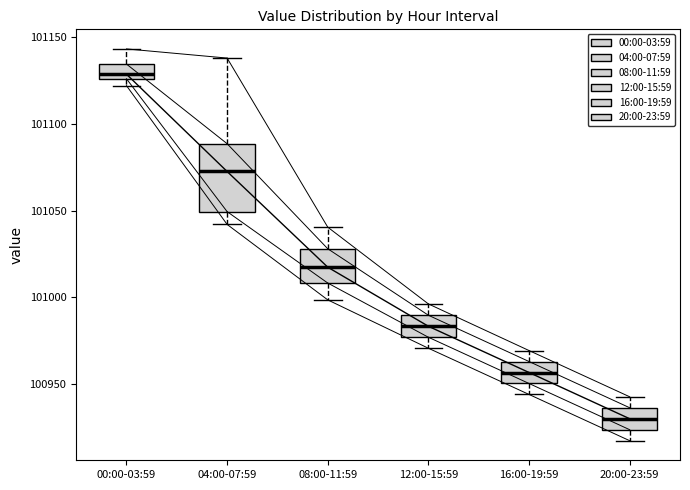

Reading left to right, read every box against the y-axis: the position of its median line, the range the box covers, and the ends of its whiskers. The values are not printed on the chart, so give them approximately, as read against the axis.

00:00-03:59: median 101130, box 101125 to 101135, whiskers 101120 to 101145
04:00-07:59: median 101075, box 101050 to 101090, whiskers 101040 to 101140
08:00-11:59: median 101015, box 101010 to 101030, whiskers 101000 to 101040
12:00-15:59: median 100985, box 100975 to 100990, whiskers 100970 to 100995
16:00-19:59: median 100955, box 100950 to 100965, whiskers 100945 to 100970
20:00-23:59: median 100930, box 100925 to 100935, whiskers 100915 to 100945